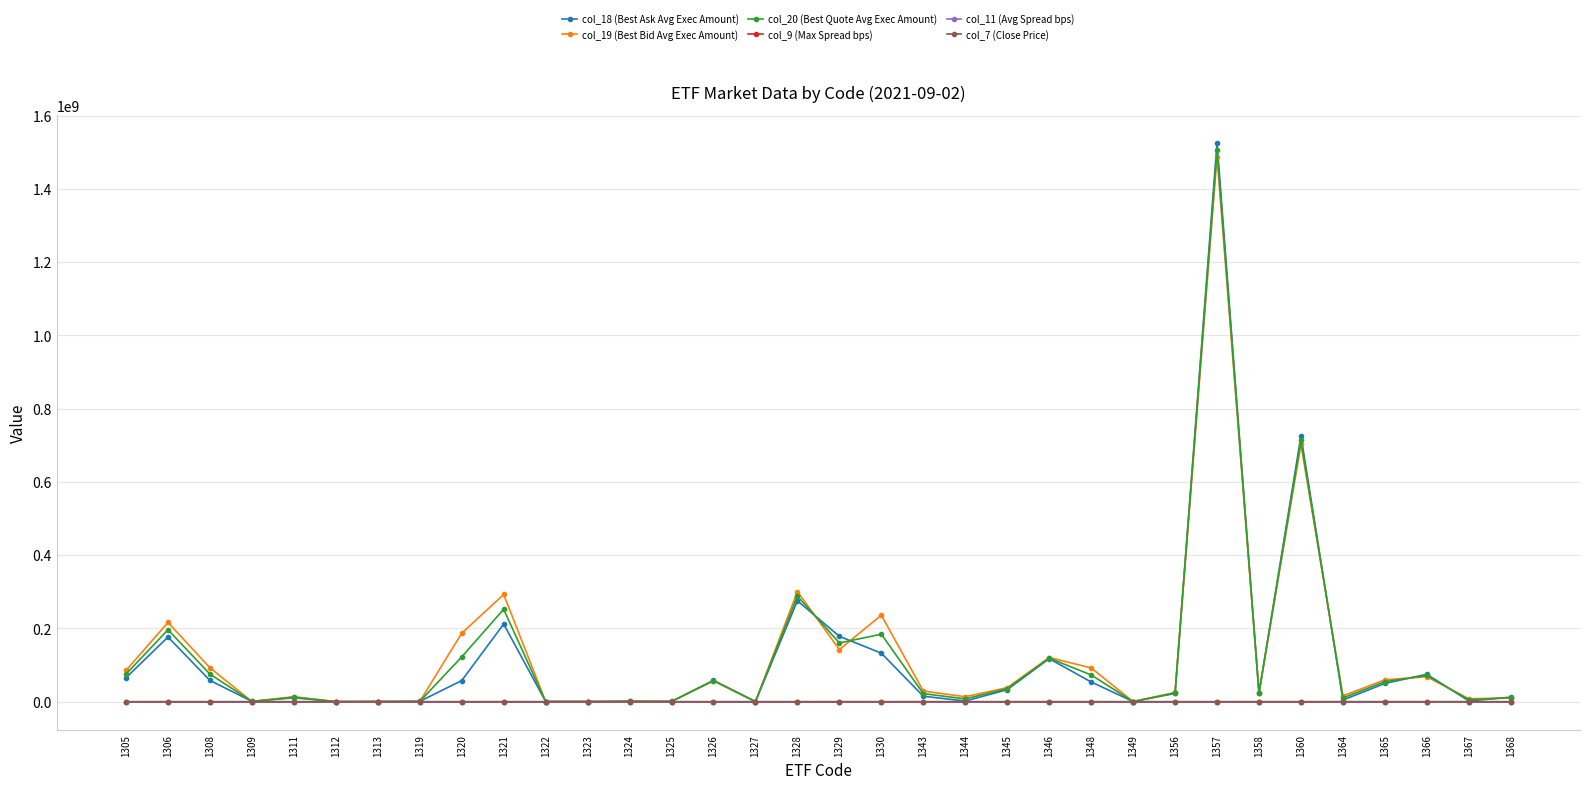

Which series has the largest range (max minus min)?

col_18 (Best Ask Avg Exec Amount)